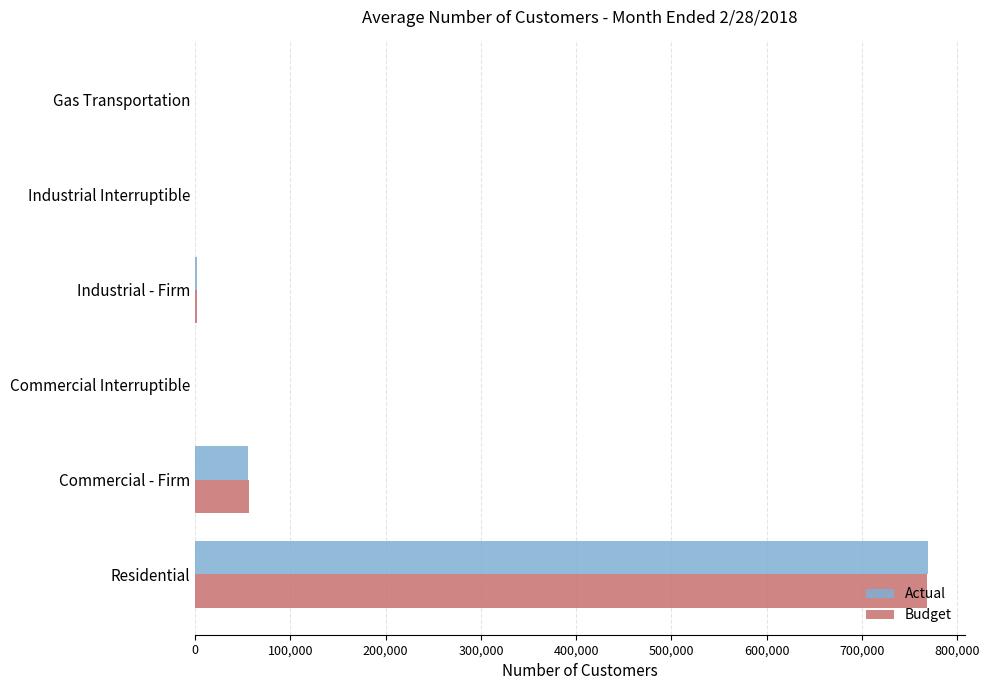

Between Residential and Industrial Interruptible, which series saw the biggest shift?

Actual